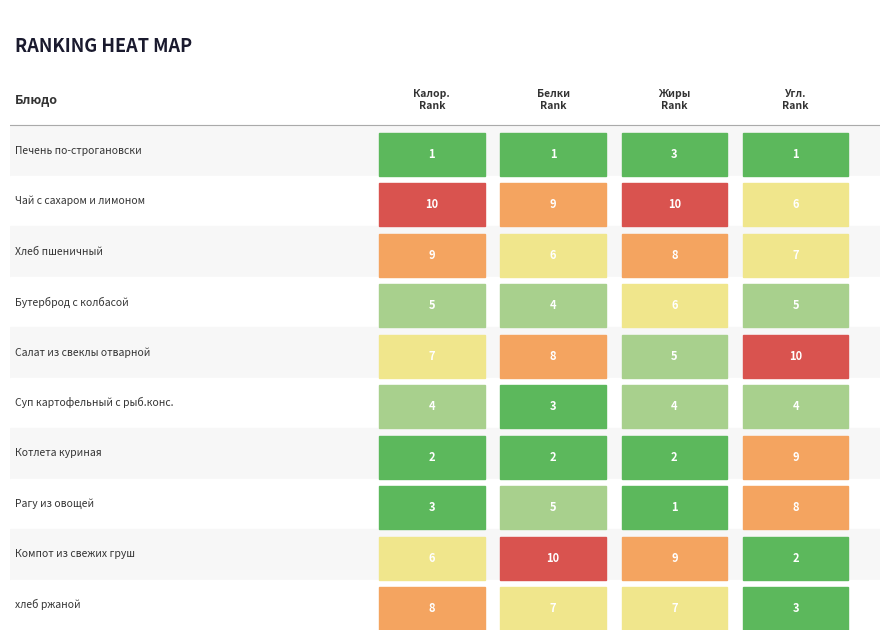

The Белки series shows 0.7 at 7. True or false?

False